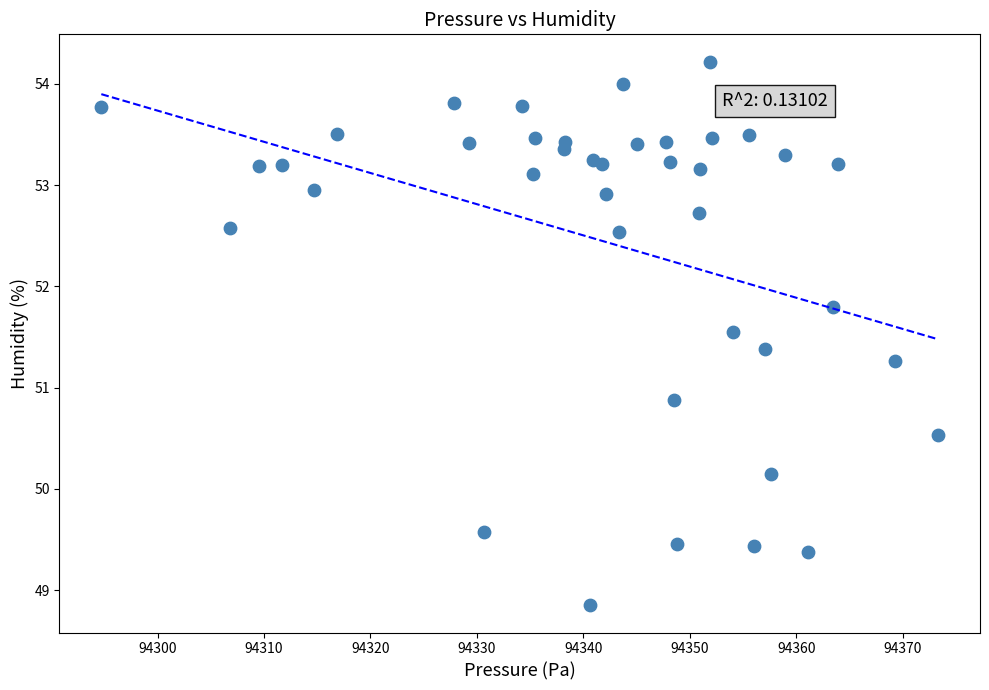

What Y value in the scatter plot is closest to 51?

50.9